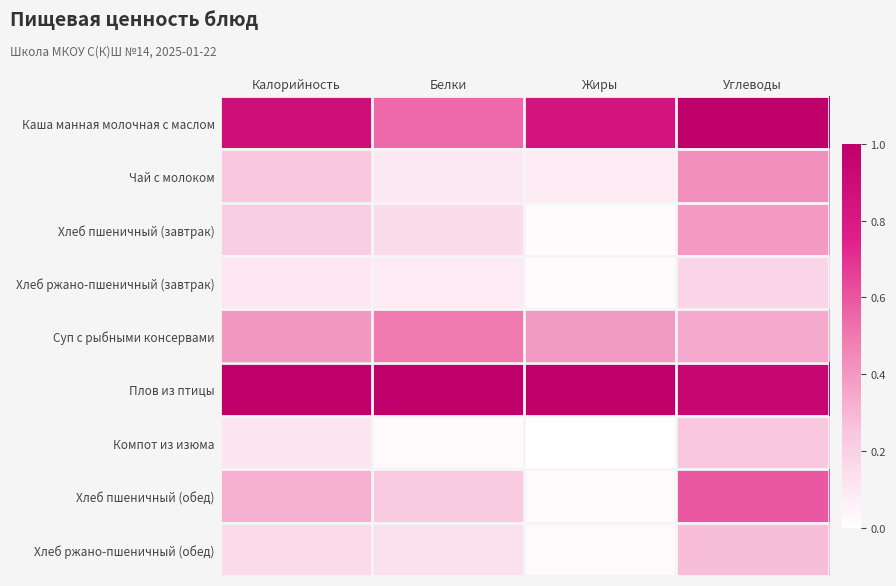

How many data points does each series have?

4